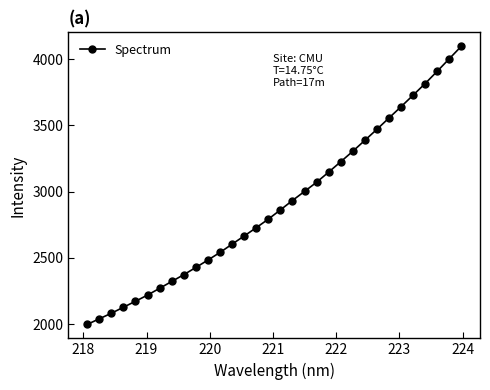

What is the smallest value displayed?

1997.5